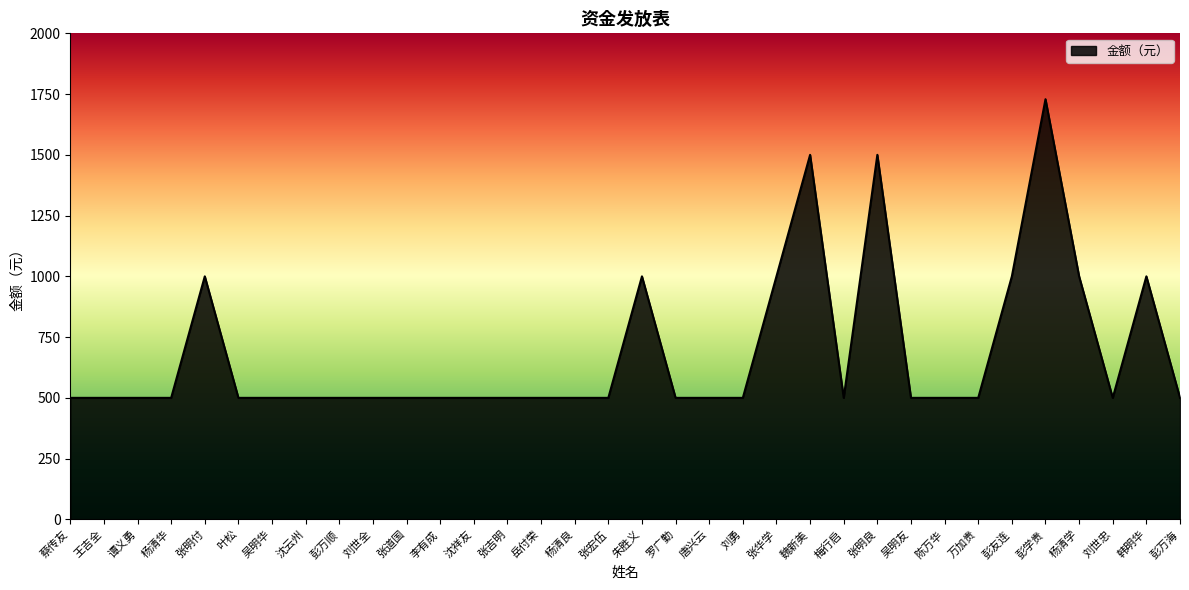

Is it true that the value at 彭万顺 is 500?

True